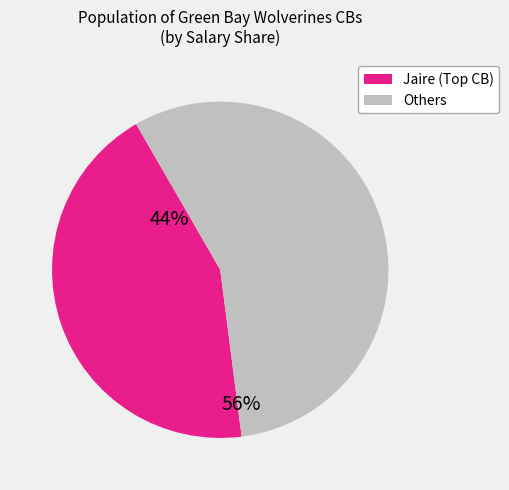

Does any single category account for the majority?

Yes